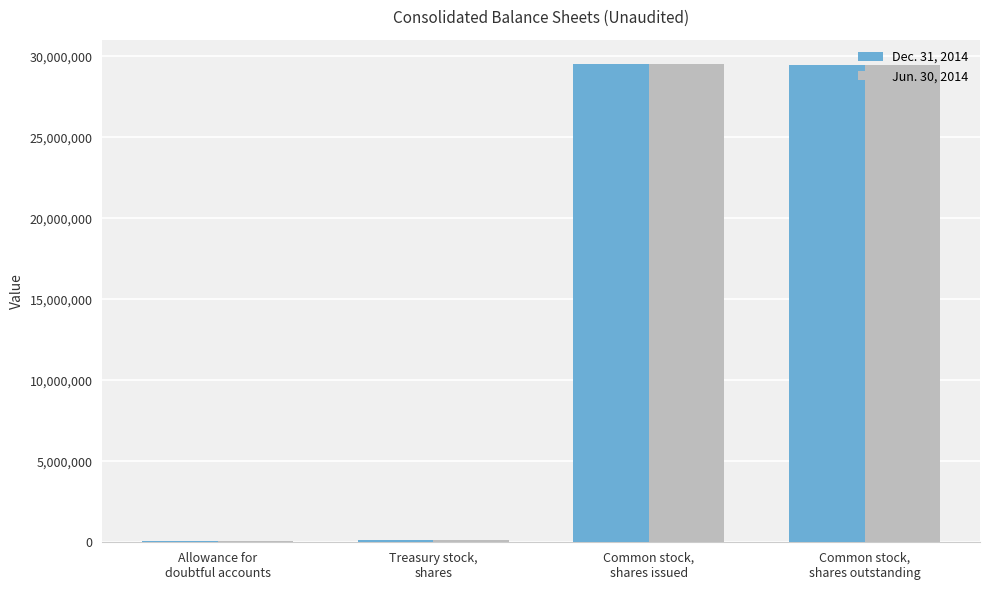

What is the total value across all series at Treasury stock,
shares?

226970